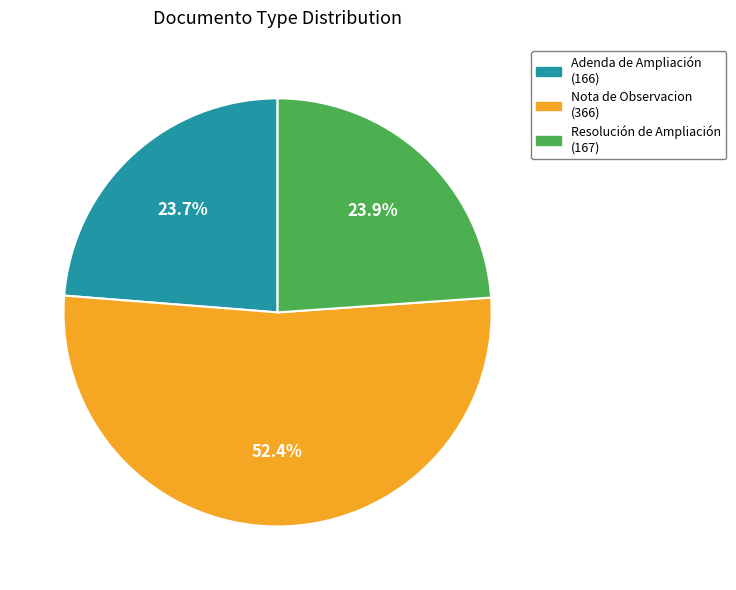

Count the number of slices in the pie.

3